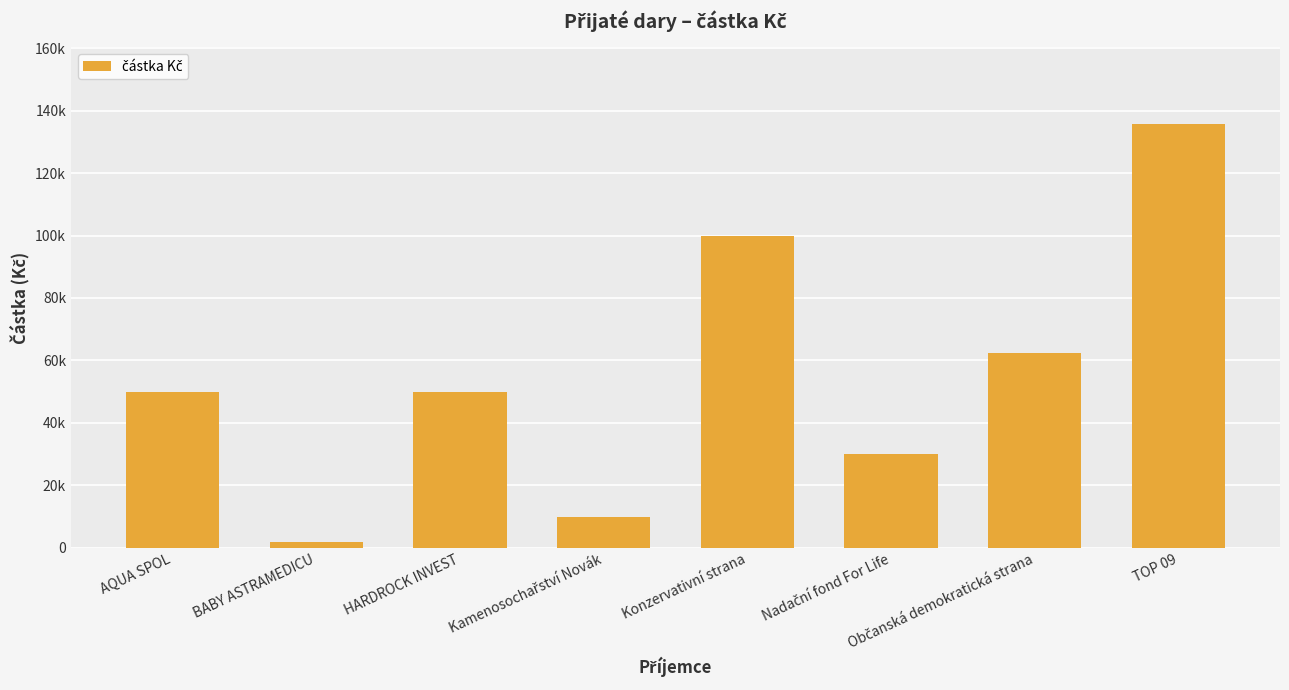

Reading left to right, what are all the values shown in this chart?

50000	2000	50000	10000	100000	30000	62500	135833